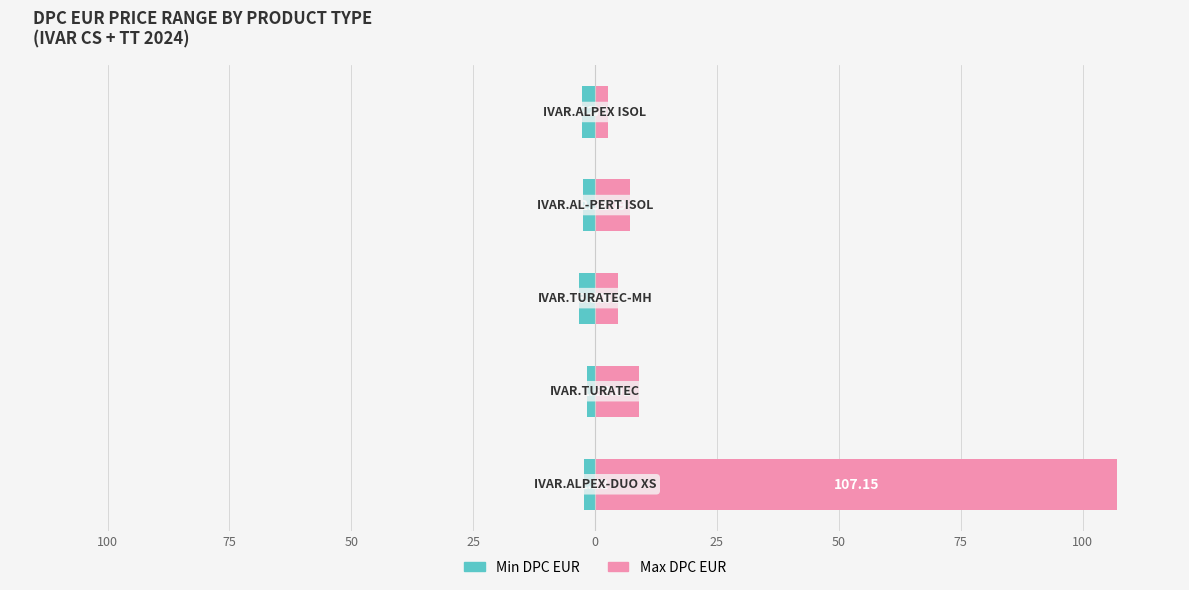

Reading left to right, transcribe all the data shown in this chart.

Min DPC EUR: -2.2	-1.6	-3.3	-2.5	-2.6
Max DPC EUR: 107.2	9.0	4.8	7.1	2.6